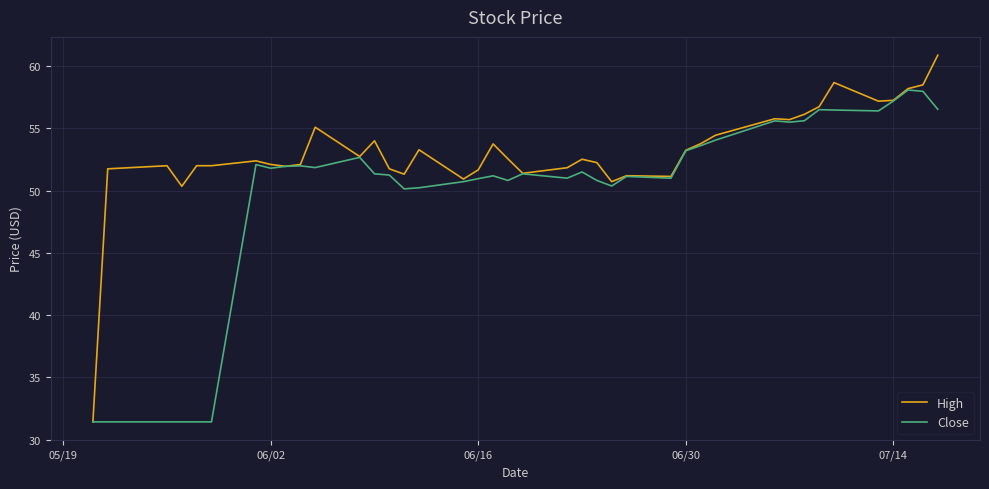

What is the smallest value displayed?

31.4